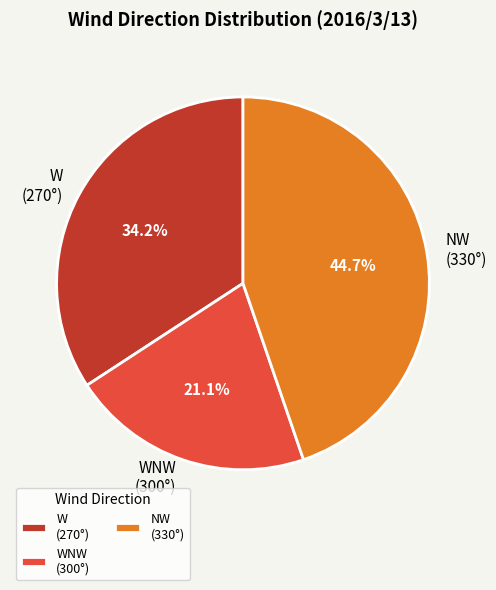

Is the sum of NW (330°) and WNW (300°) greater than half?

Yes